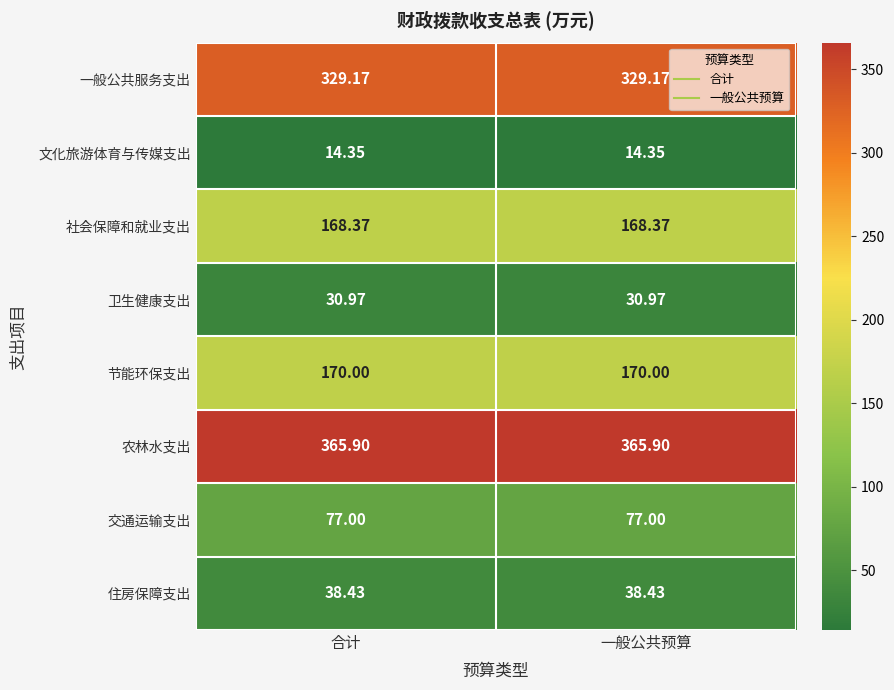

Is the value of 节能环保支出 at 一般公共预算 greater than the value of 一般公共服务支出 at 一般公共预算?

No